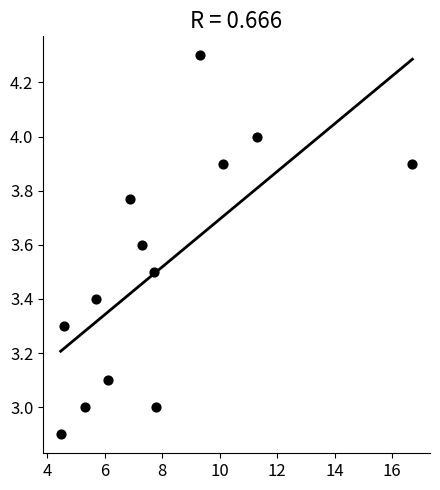

What is the range of Y values (max minus min)?

1.4